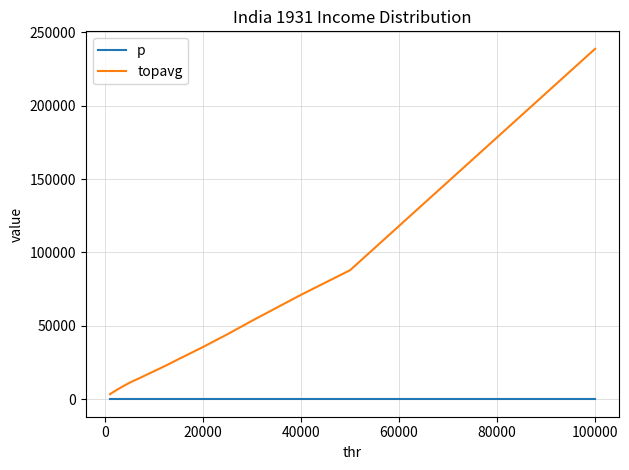

Does the chart display data point markers on the line(s)?

No